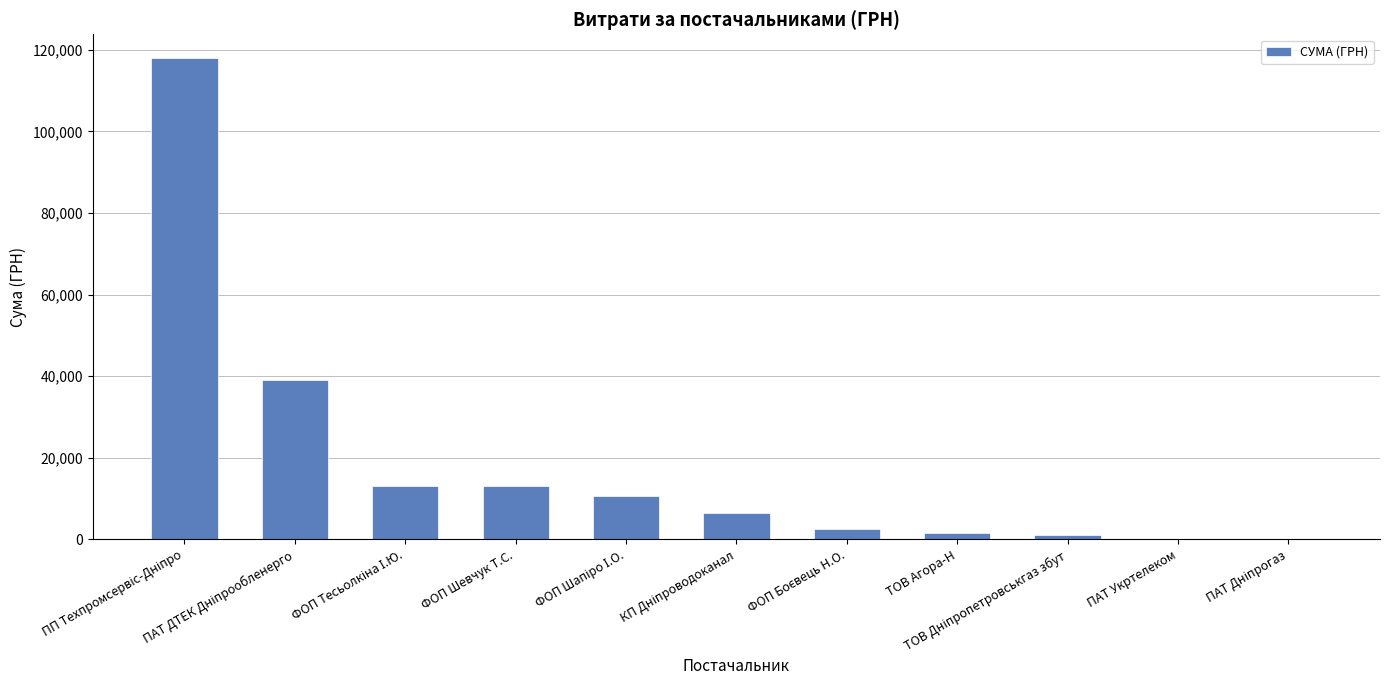

What is the sum of all values?

205485.8